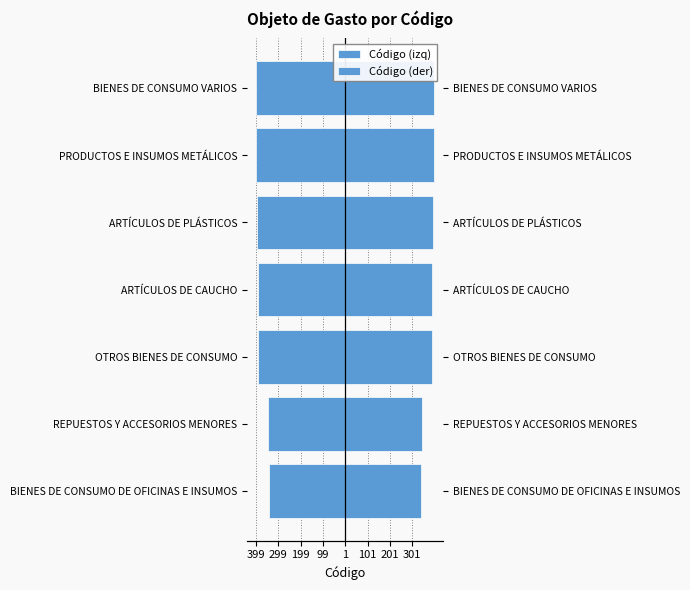

List the series in order of their overall mean, lowest first.

Código (izq), Código (der)